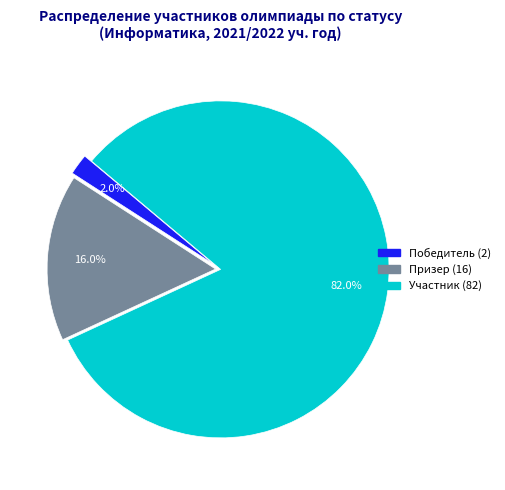

Which has a higher value, Участник or Победитель?

Участник